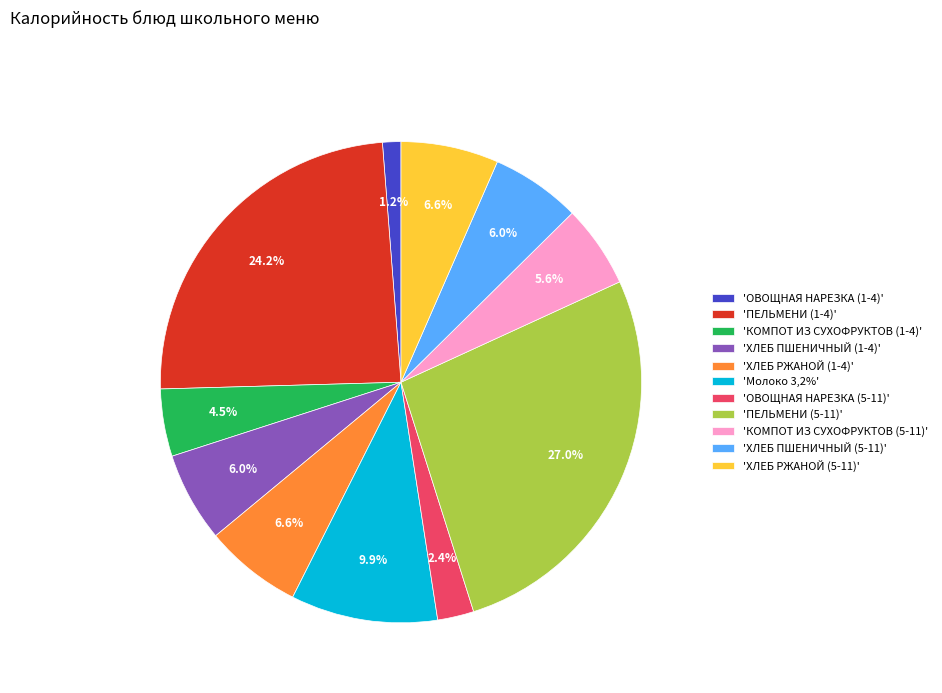

How many slices are in this pie chart?

11